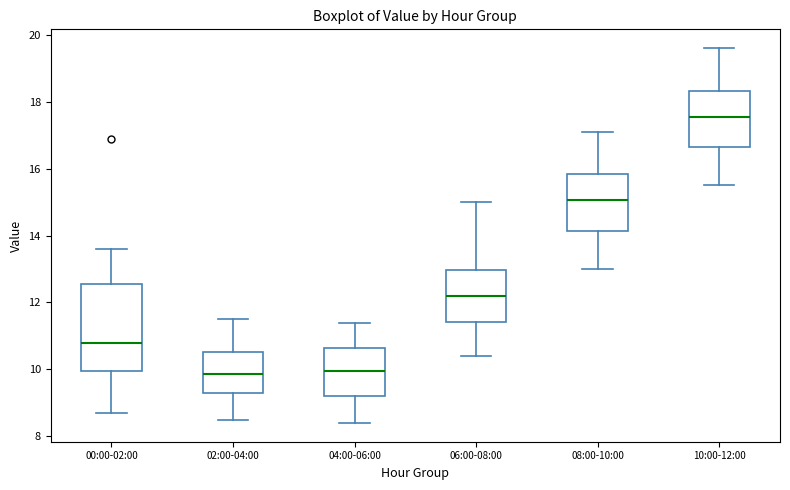

Reading left to right, transcribe this box plot: for each box, give where its median line is, the range the box spans, and where its two whiskers end, as read against the y-axis. The values are not printed on the chart, so give them approximately, as read against the axis.

00:00-02:00: median 10.8, box 10.0 to 12.6, whiskers 8.8 to 13.6
02:00-04:00: median 9.8, box 9.4 to 10.6, whiskers 8.6 to 11.6
04:00-06:00: median 10.0, box 9.2 to 10.6, whiskers 8.4 to 11.4
06:00-08:00: median 12.2, box 11.4 to 13.0, whiskers 10.4 to 15.0
08:00-10:00: median 15.0, box 14.2 to 15.8, whiskers 13.0 to 17.2
10:00-12:00: median 17.6, box 16.6 to 18.4, whiskers 15.6 to 19.6